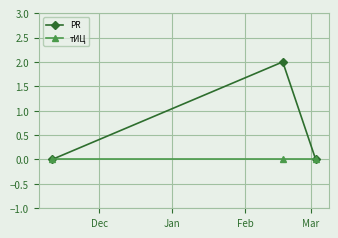

Which series has the largest range (max minus min)?

PR